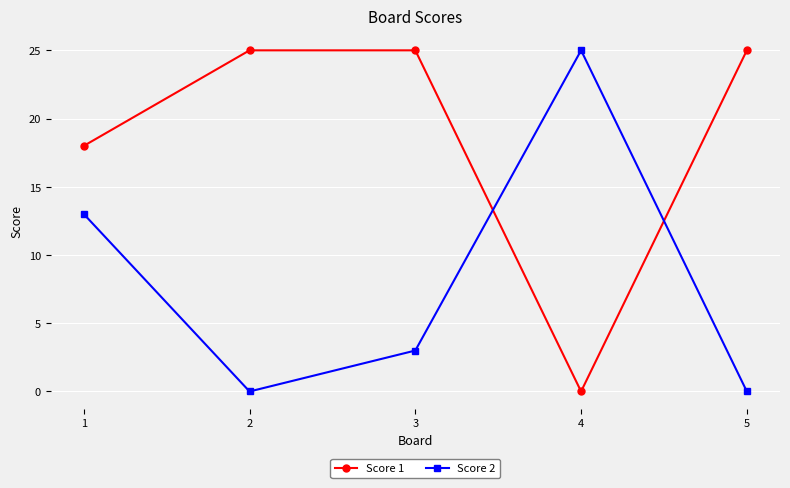

In Score 2, how many points are higher than both neighbors (excluding endpoints)?

1